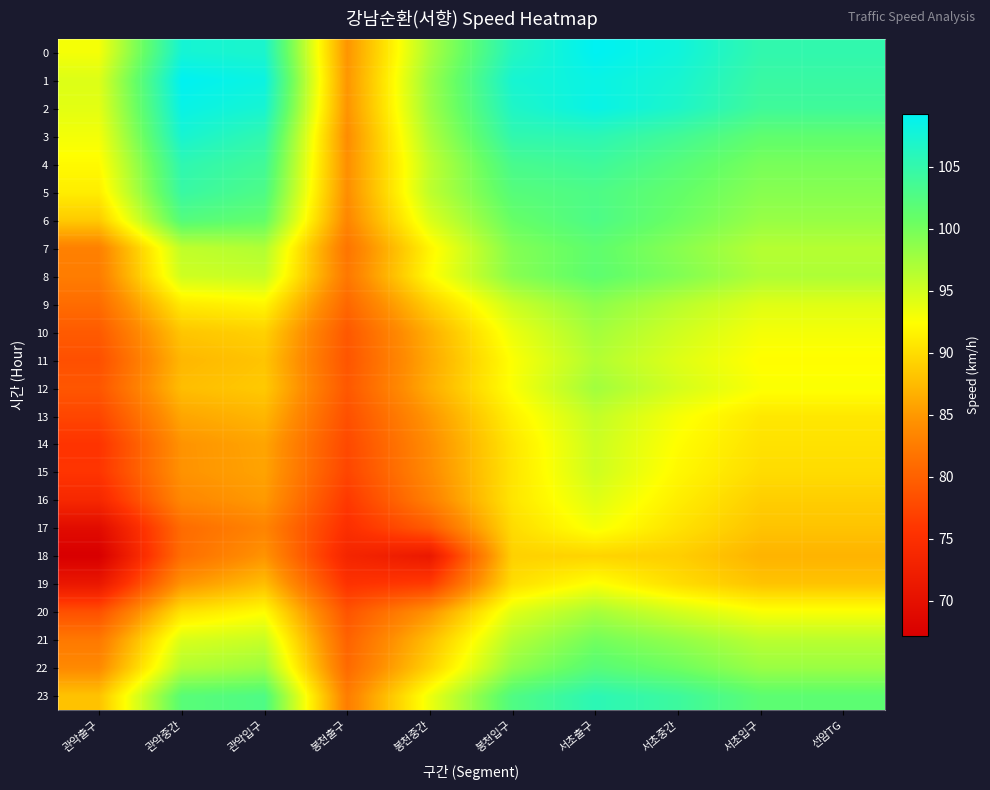

Which has a higher value, 관악입구 or 봉천출구?

관악입구